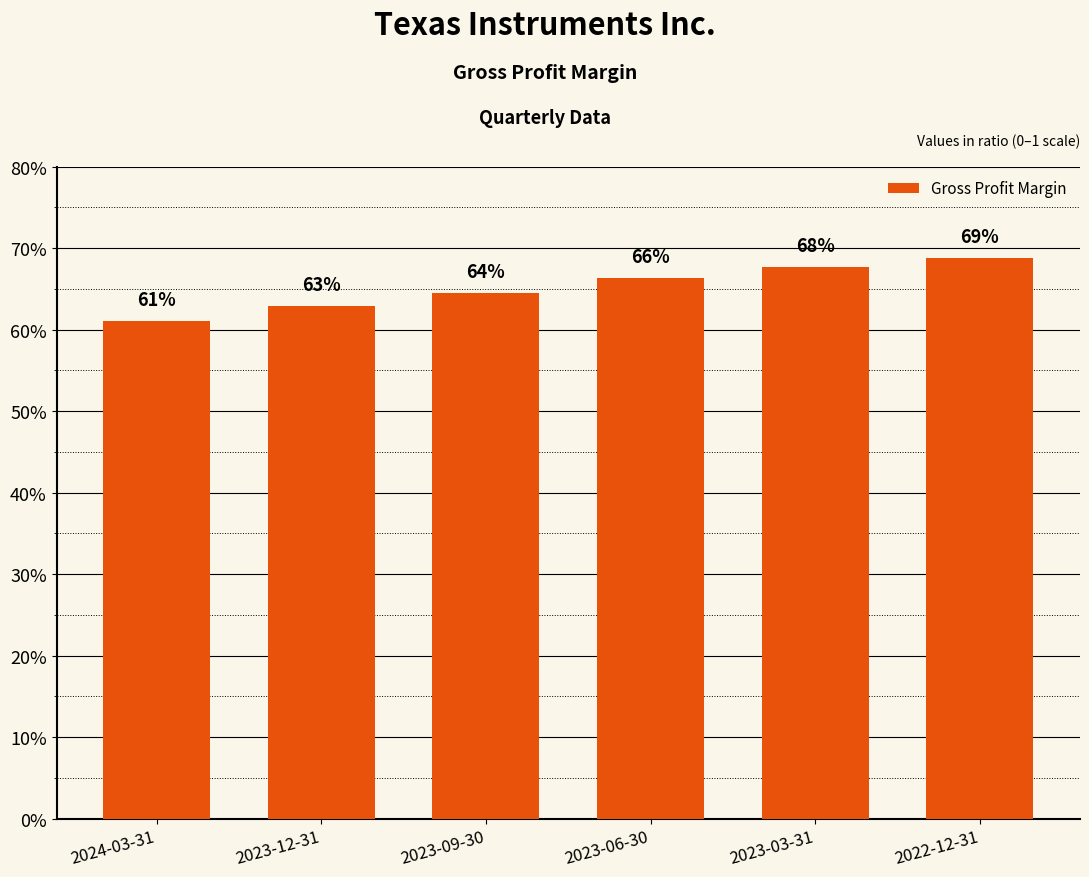

What is the minimum value shown in the chart?

0.6